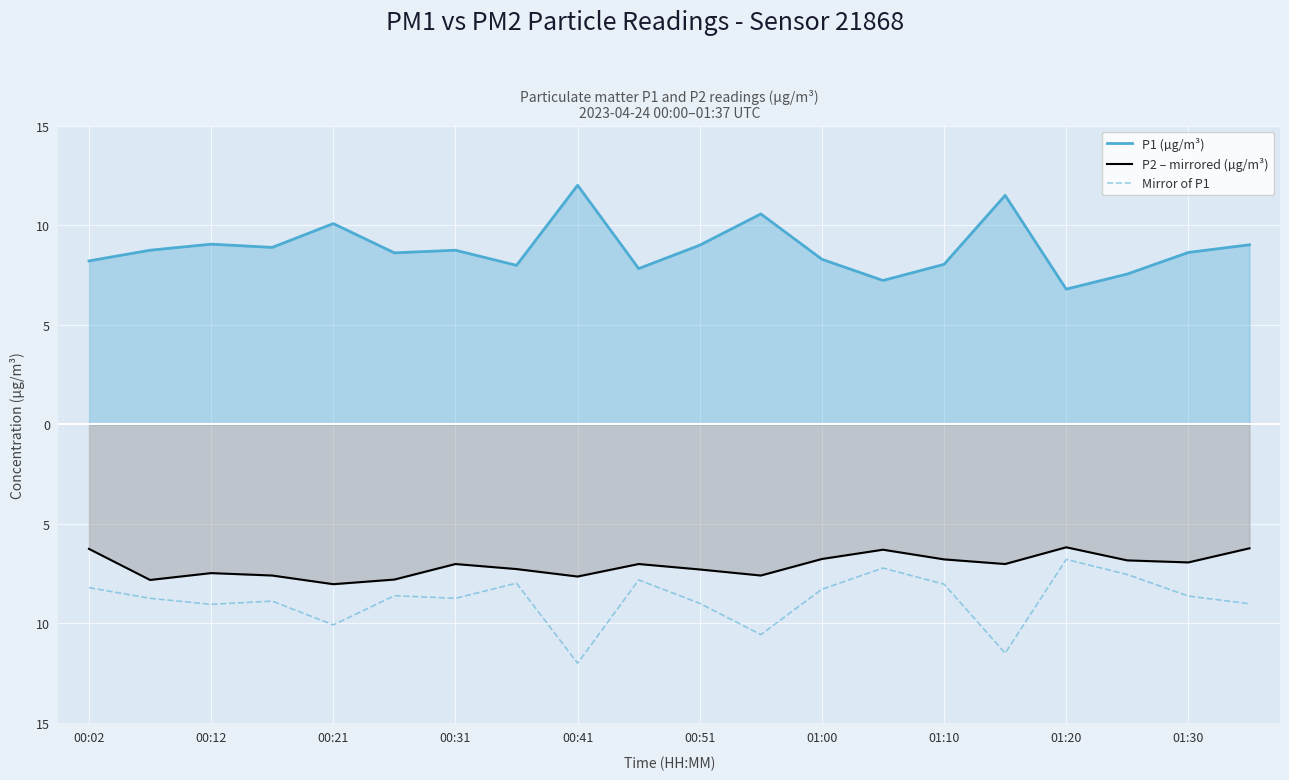

What is the highest value of the Mirror of P1 series?

-6.7